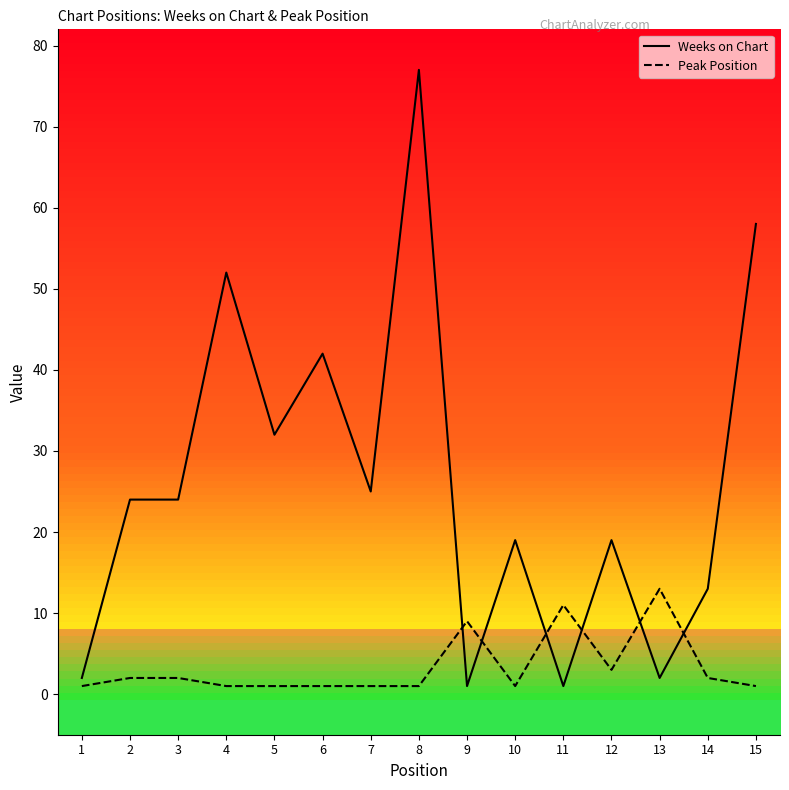

Which series ends up on top after the final intersection of Peak Position and Weeks on Chart?

Weeks on Chart